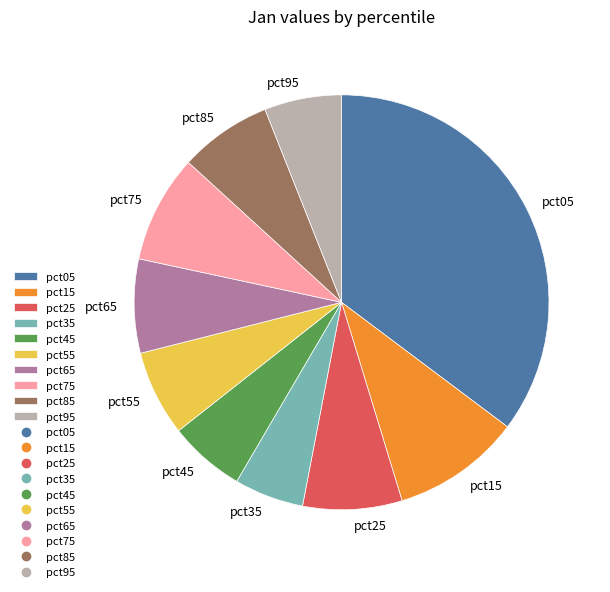

Which has a higher value, pct05 or pct35?

pct05